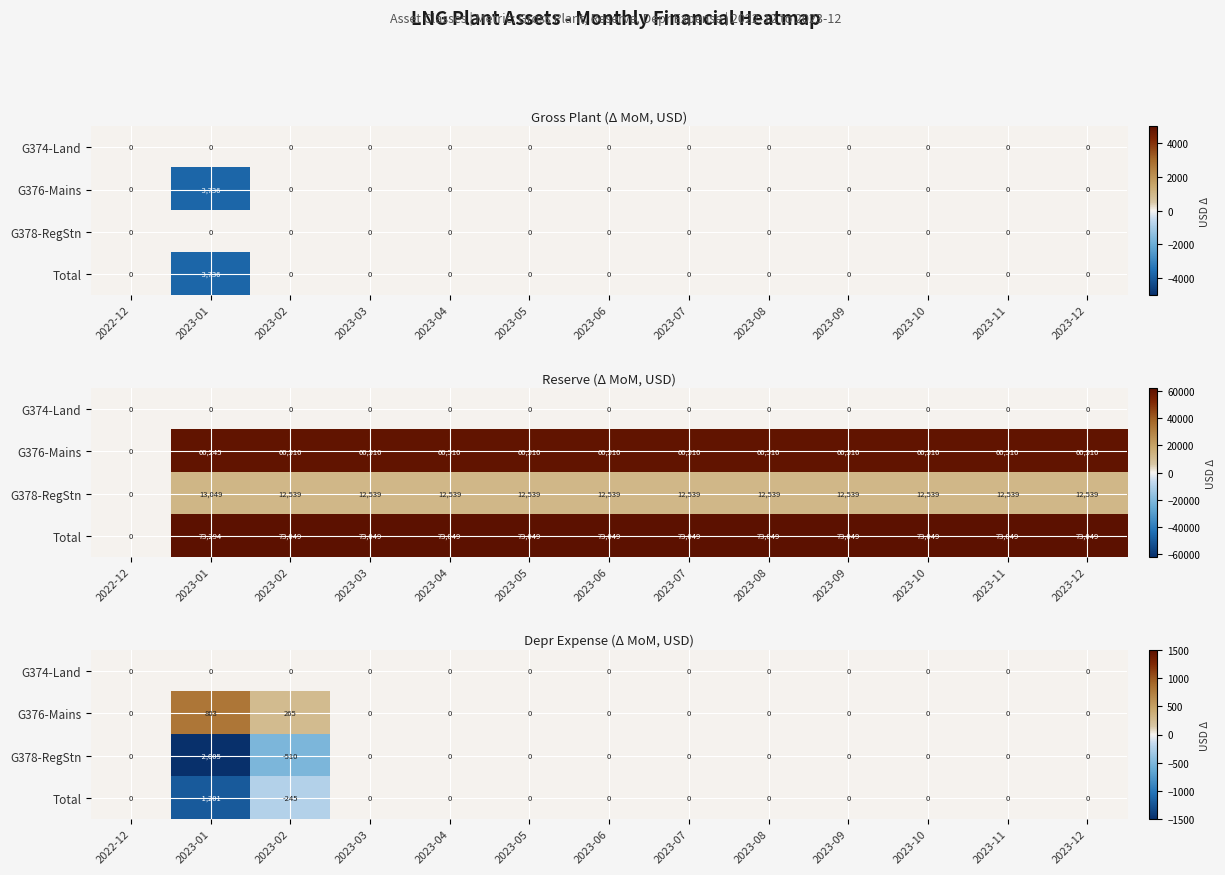

True or false: G378-RegStn has a value of 811.9 at 2023-05.

False